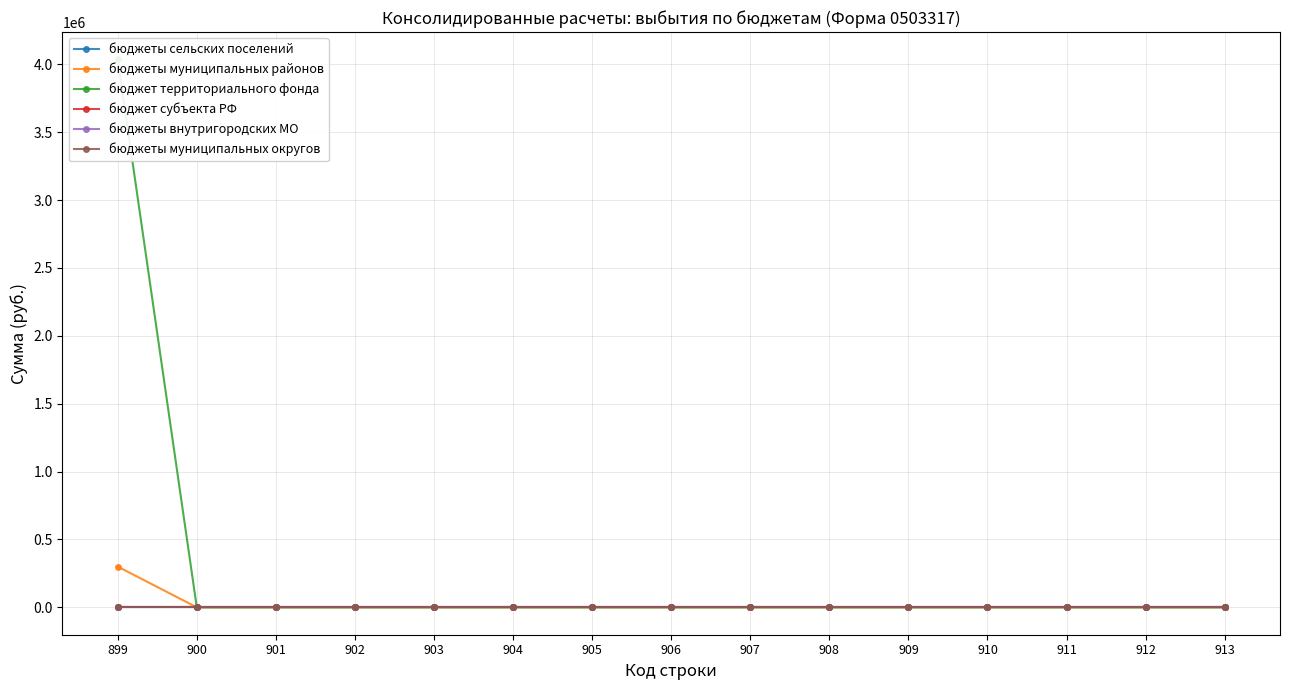

How many data points does each series have?

15